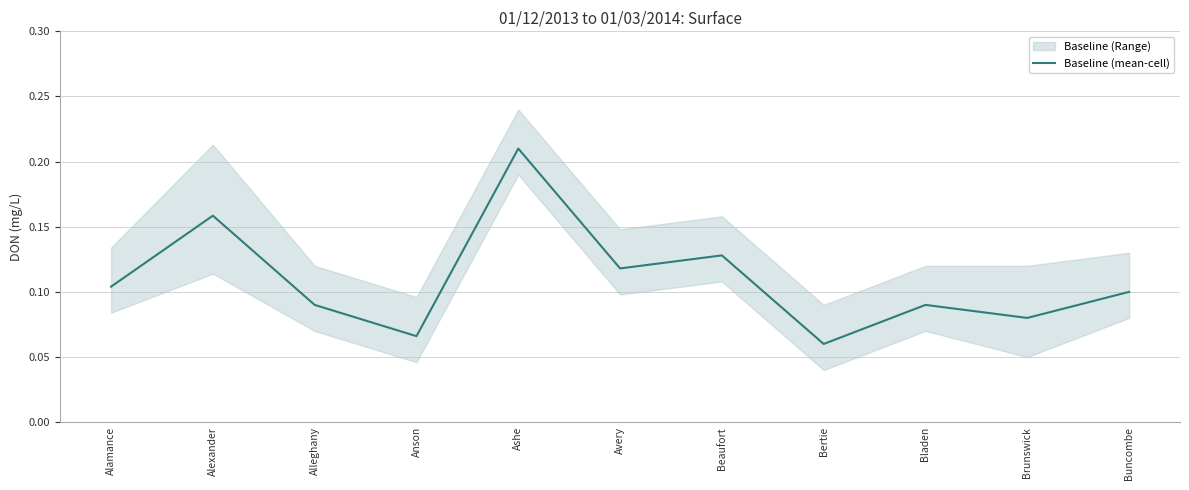

Is it true that Baseline (mean-cell) equals 0.0 at Beaufort?

False